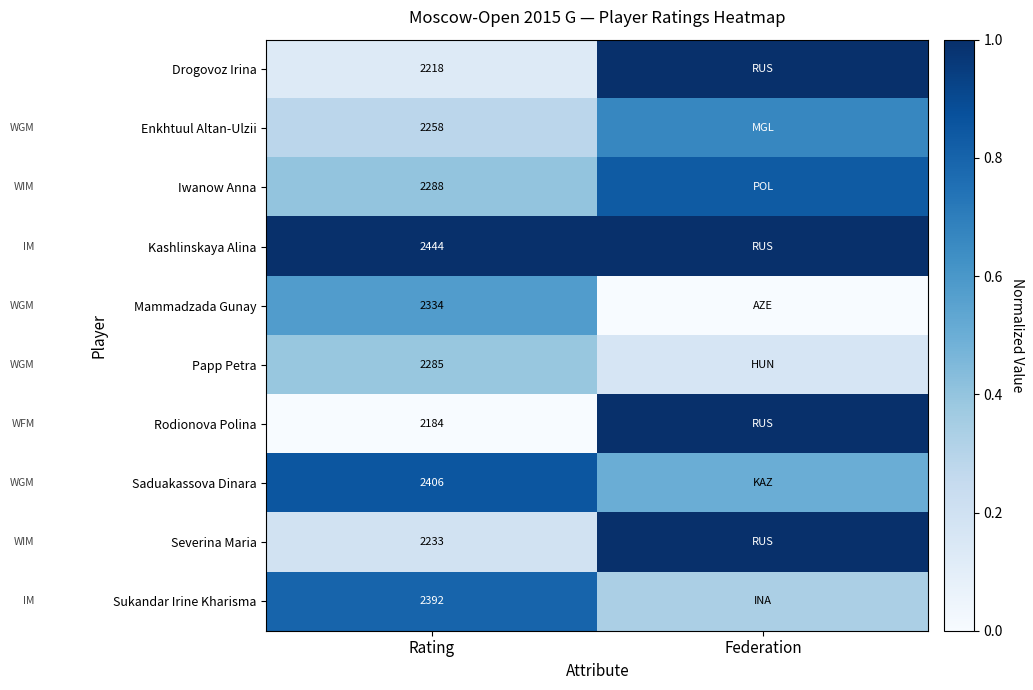

At which category does the chart reach its peak across all series?

Federation